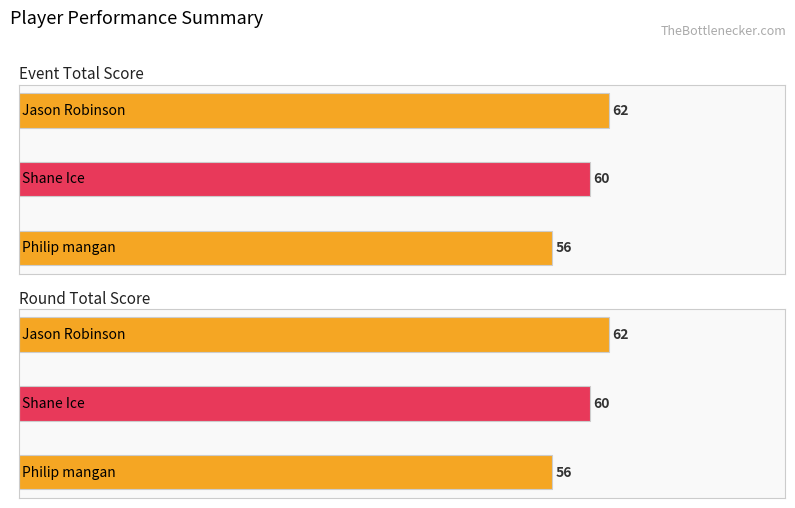

At which label is round_total_score closest to 59?

Shane Ice